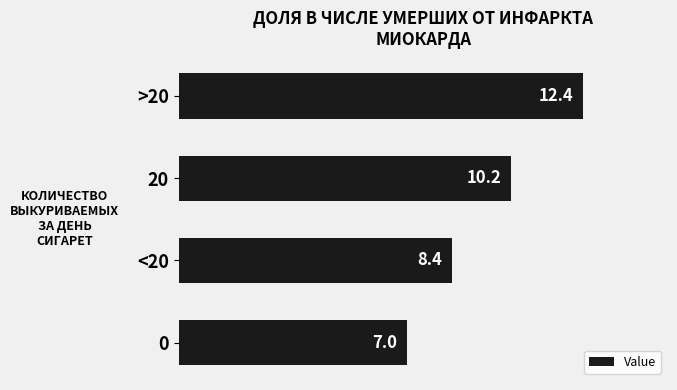

How many categories are shown in the chart?

4